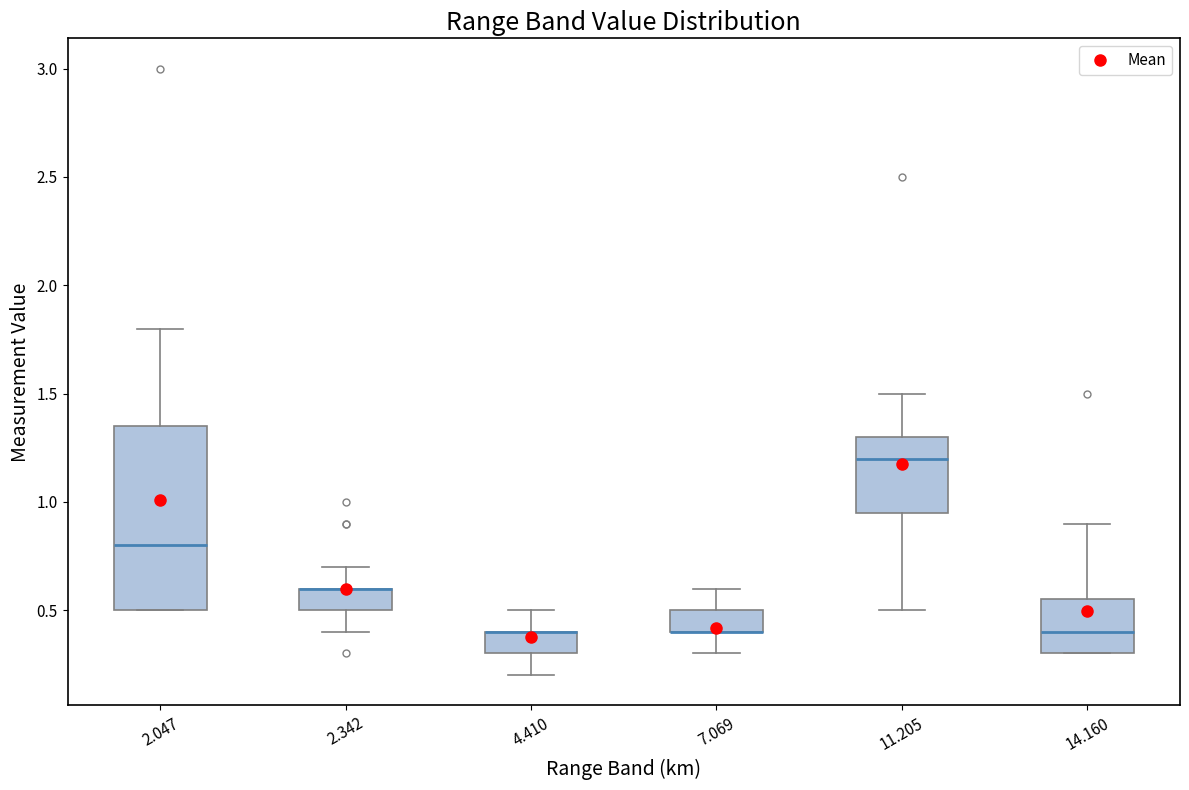

Reading left to right, read every box against the y-axis: the position of its median line, the range the box covers, and the ends of its whiskers. The values are not printed on the chart, so give them approximately, as read against the axis.

2.047: median 0.80, box 0.50 to 1.35, whiskers 0.50 to 1.80
2.342: median 0.60 (drawn on the box's upper edge), box 0.50 to 0.60, whiskers 0.40 to 0.70
4.410: median 0.40 (drawn on the box's upper edge), box 0.30 to 0.40, whiskers 0.20 to 0.50
7.069: median 0.40 (drawn on the box's lower edge), box 0.40 to 0.50, whiskers 0.30 to 0.60
11.205: median 1.20, box 0.95 to 1.30, whiskers 0.50 to 1.50
14.160: median 0.40, box 0.30 to 0.55, whiskers 0.30 to 0.90